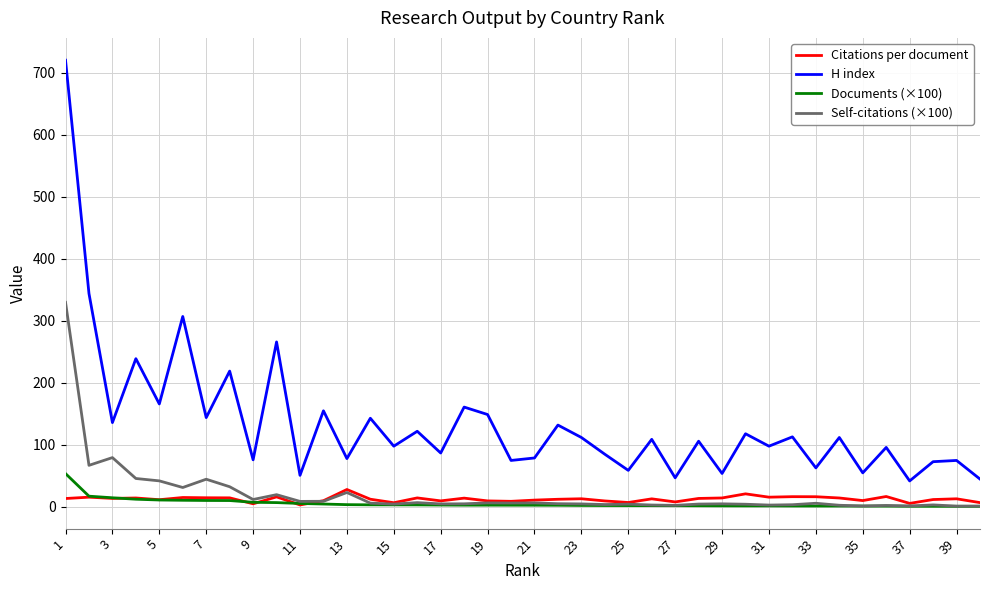

True or false: Documents (×100) and H index intersect in this chart.

False